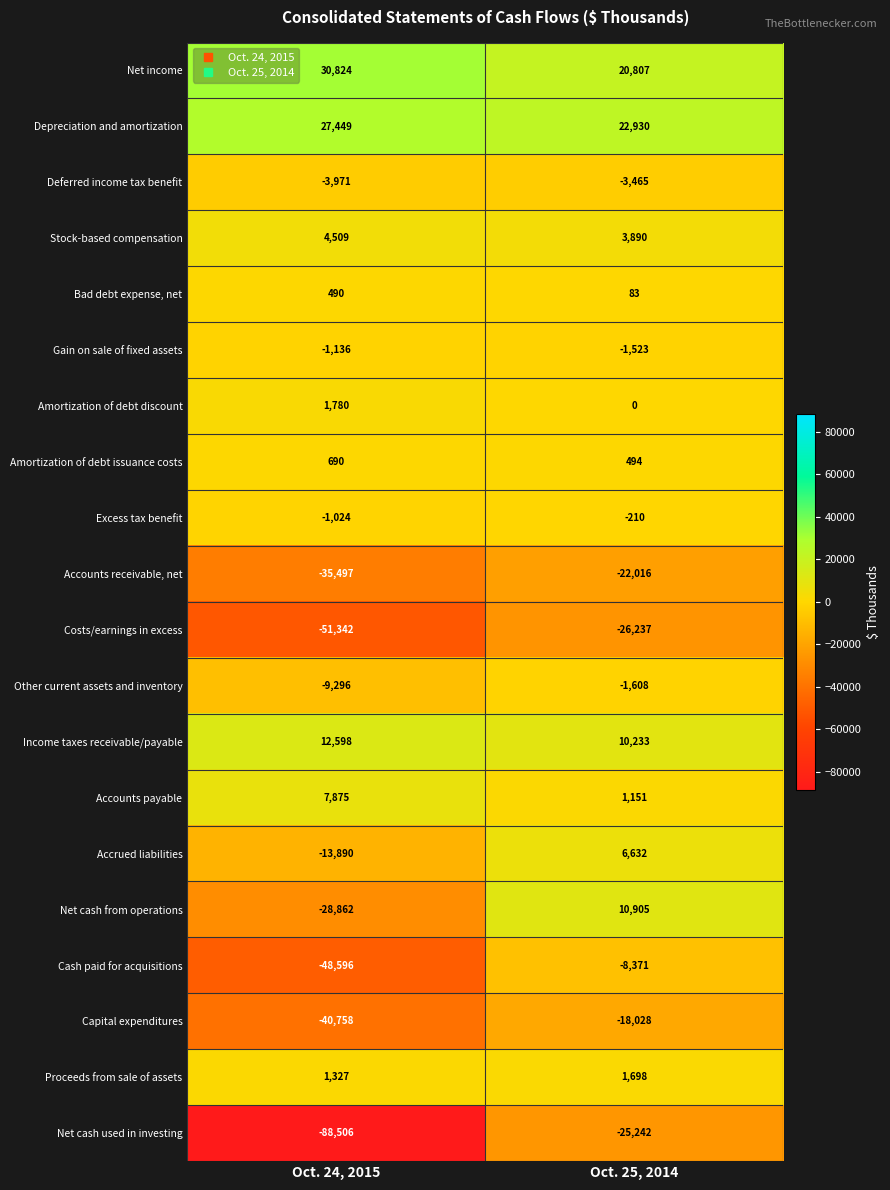

What is the spread (max minus min) of values at Oct. 25, 2014?

49167